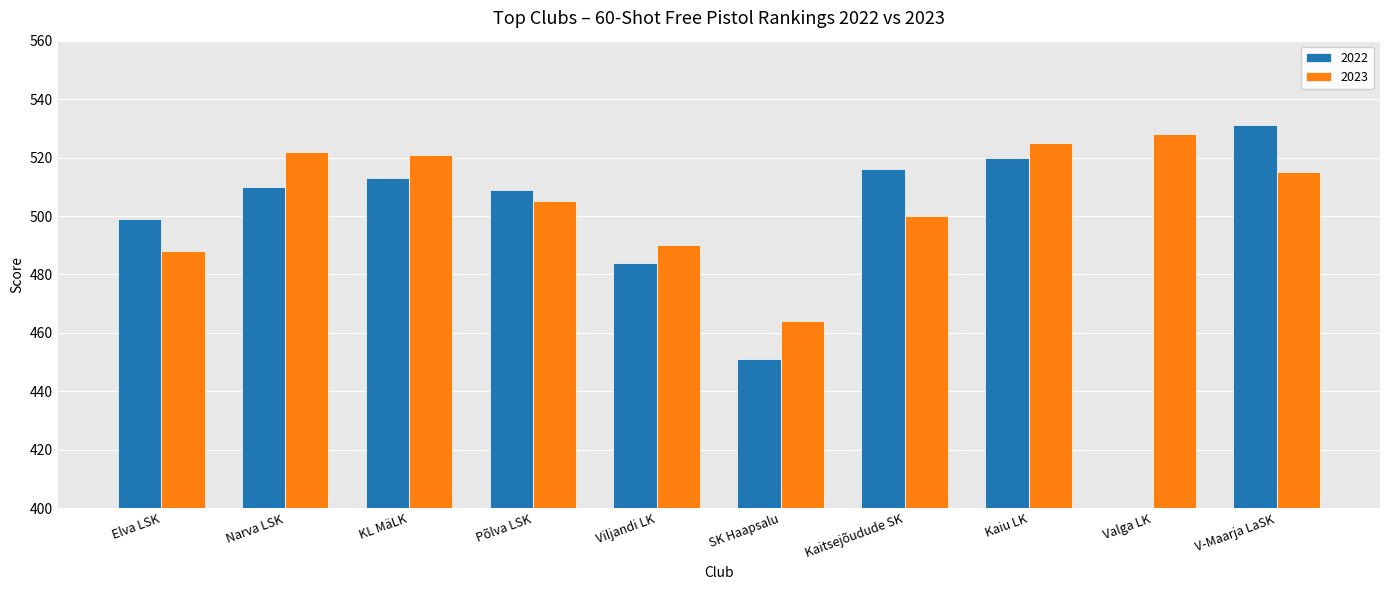

Reading left to right, list all the values displayed in this chart.

2022: 499	510	513	509	484	451	516	520	0	531
2023: 488	522	521	505	490	464	500	525	528	515